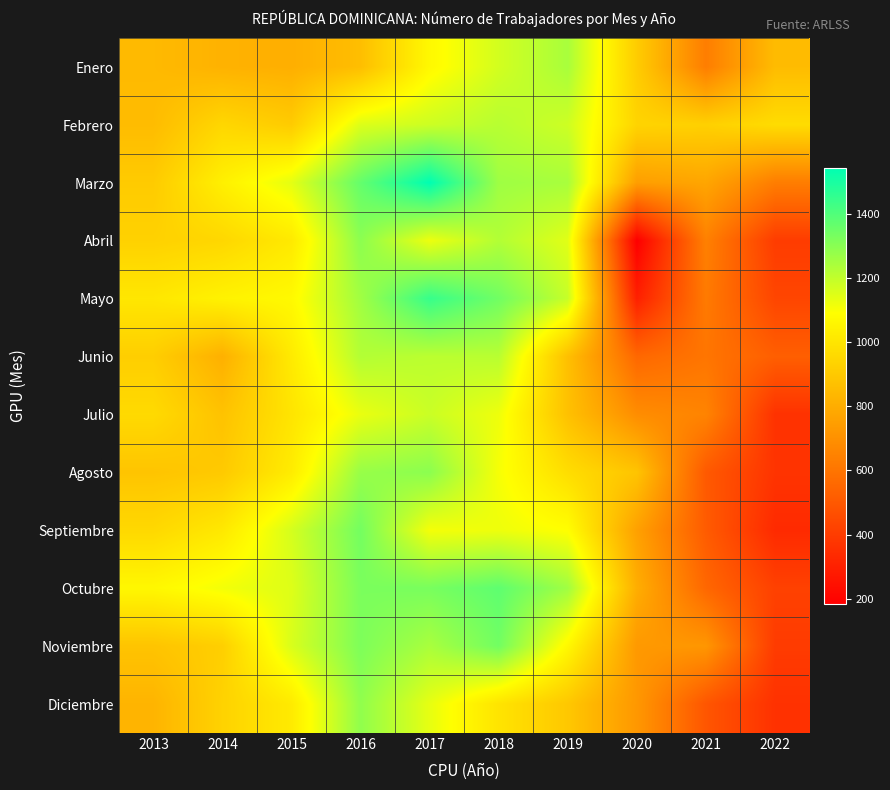

At how many categories does at least one series exceed 991?

7